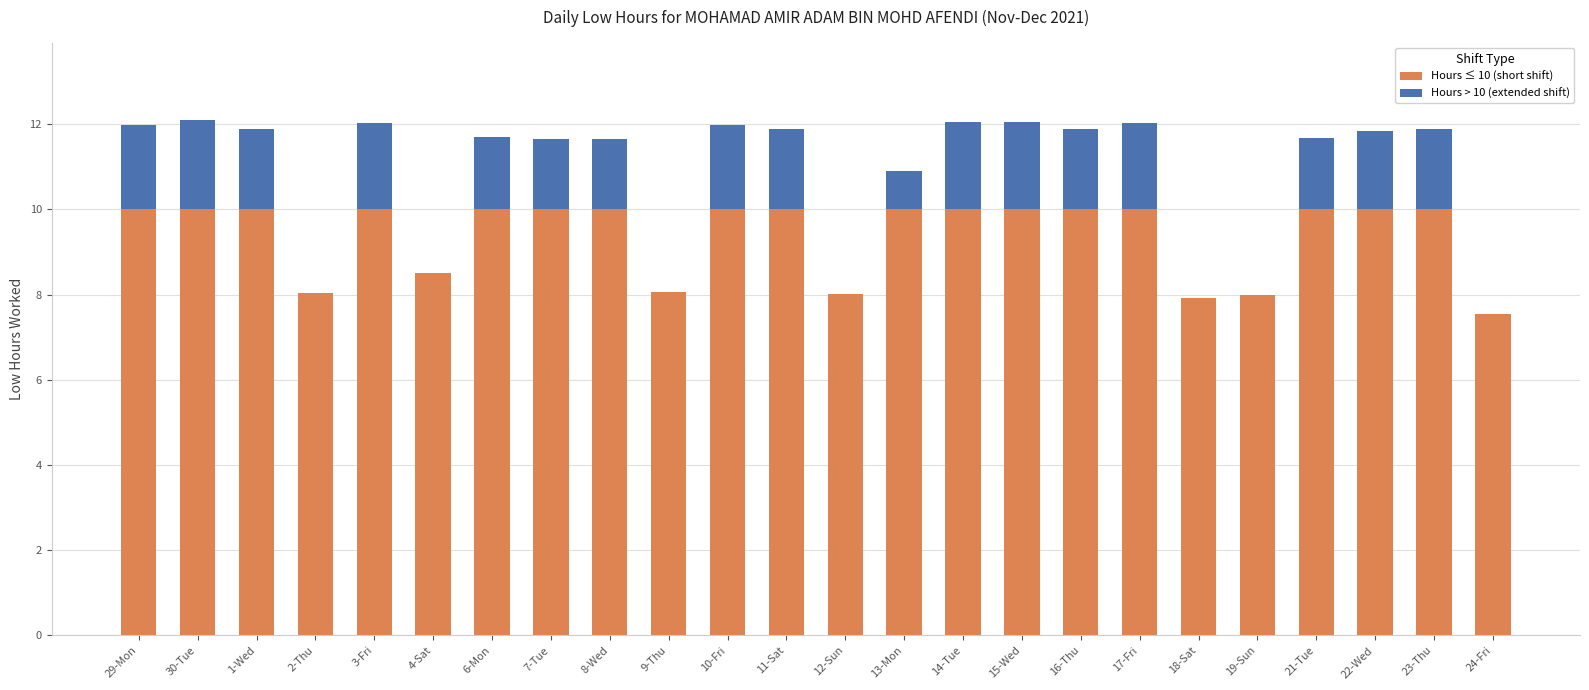

True or false: Hours ≤ 10 (short shift) has a value of 13.7 at 6-Mon.

False